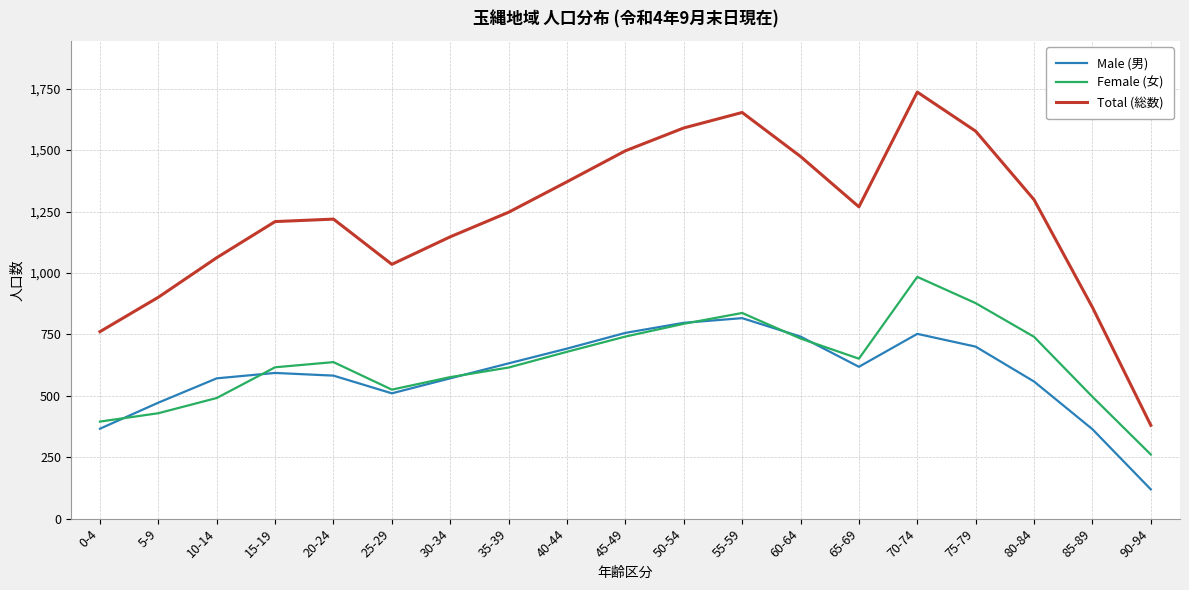

True or false: Male (男) has a value of 797 at 50-54.

True